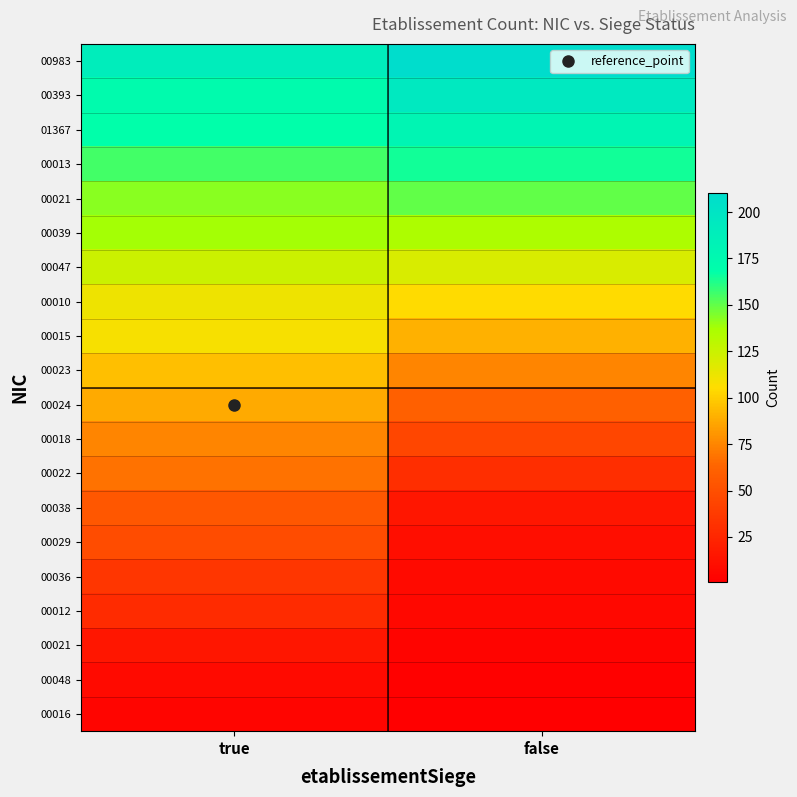

At which category is the sum across all series the highest?

true